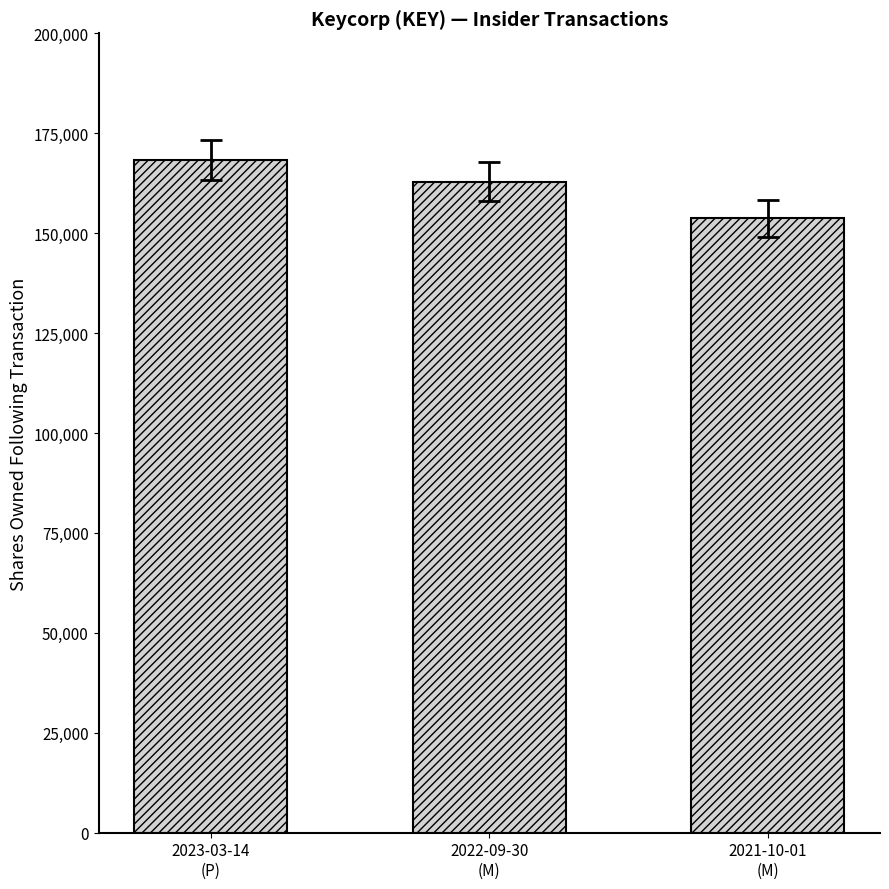

What is the change in value from 2023-03-14
(P) to 2021-10-01
(M)?

-14619